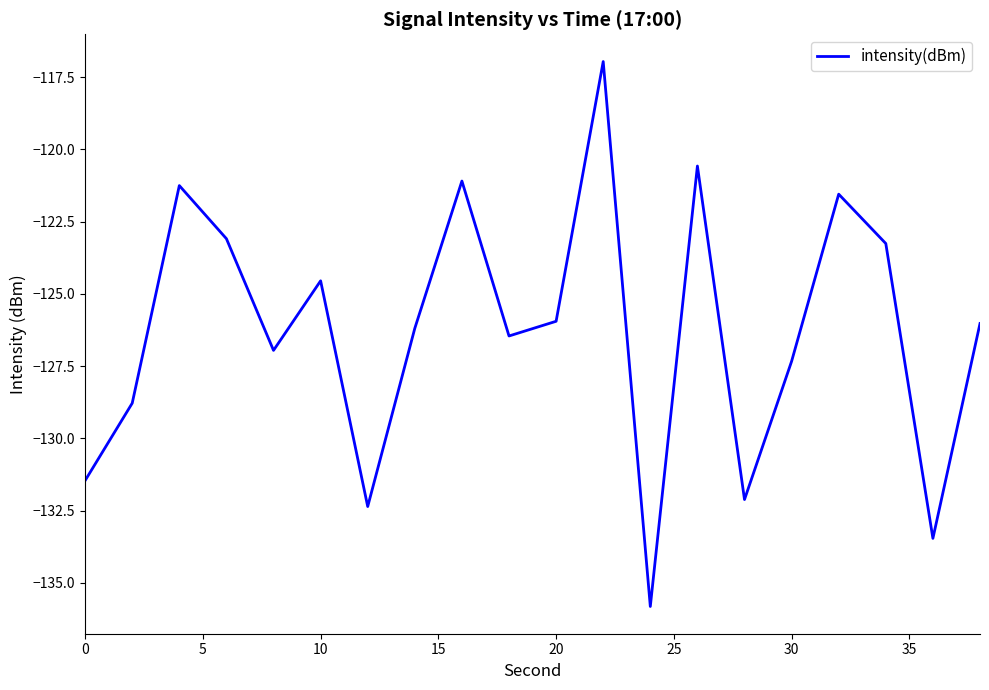

What is the difference between the maximum and minimum values?

18.9